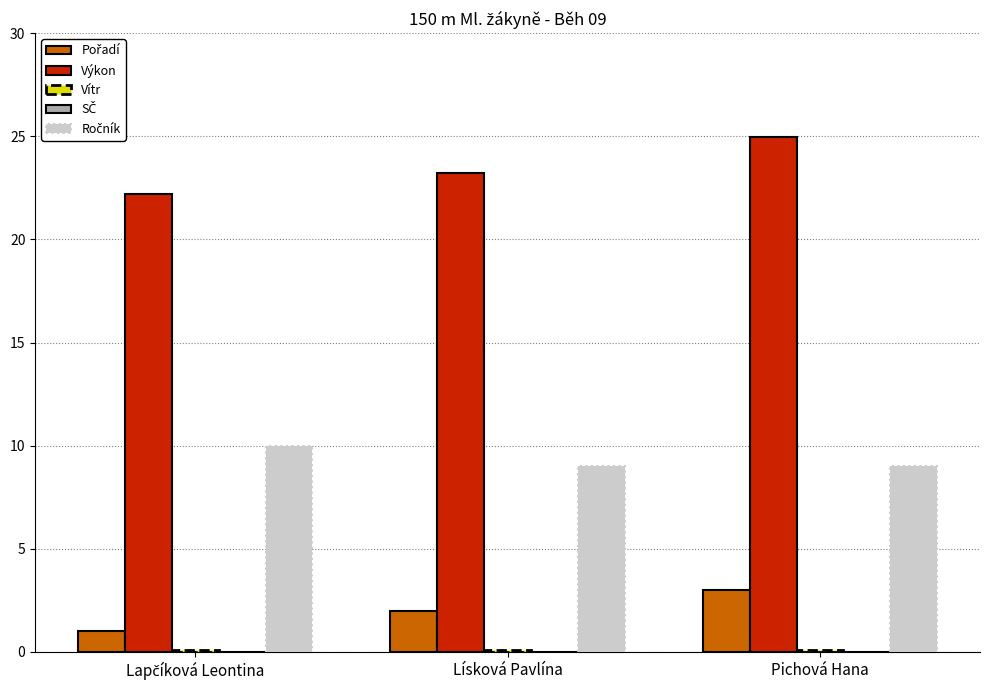

Is it true that Výkon equals 23.2 at Lísková Pavlína?

True